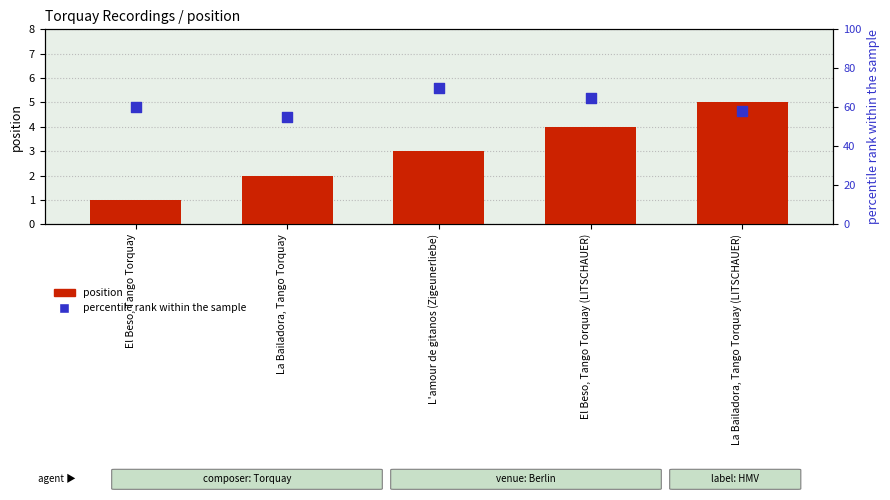

At which category is the sum across all series the highest?

L'amour de gitanos (Zigeunerliebe)